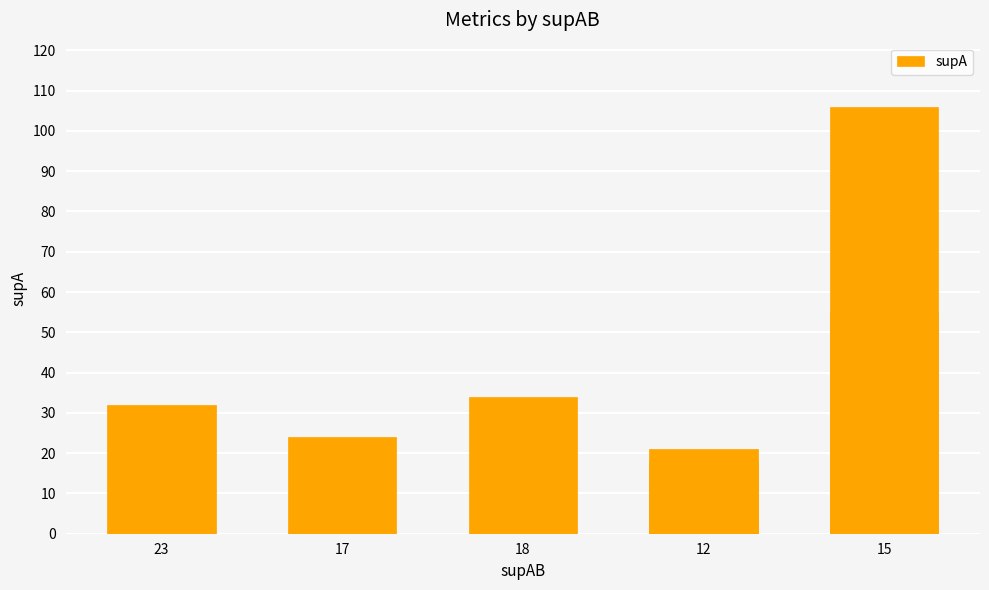

What is the maximum value shown in the chart?

106